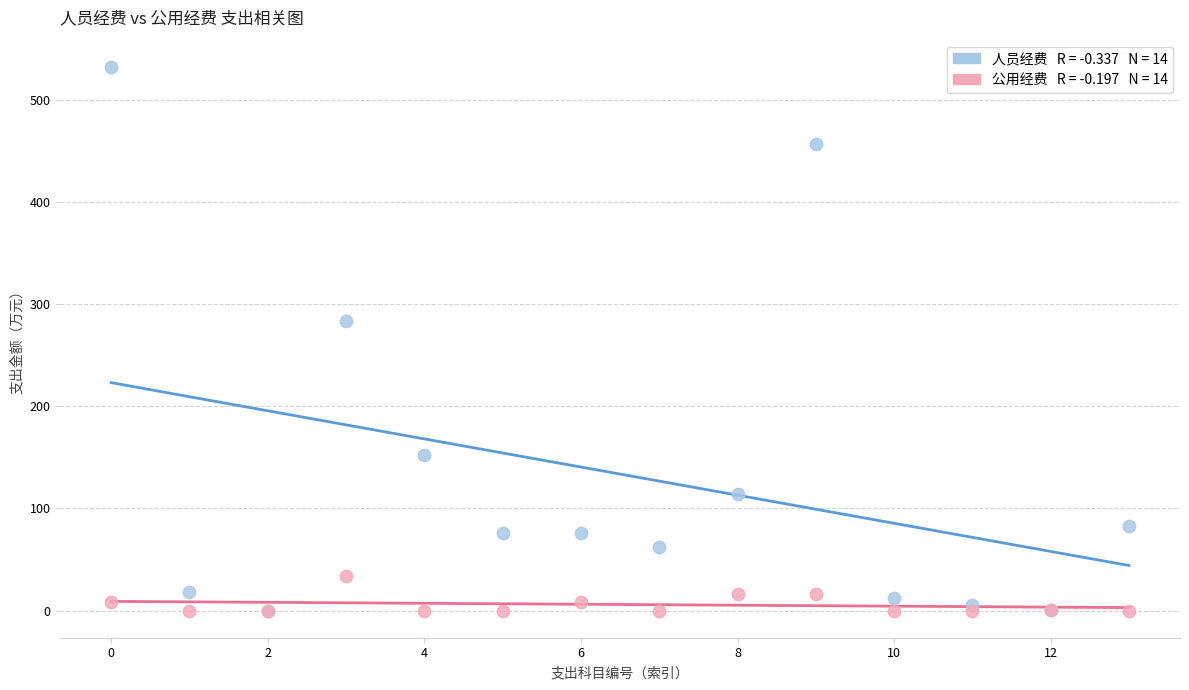

Across all series, what Y value is closest to 266?

283.6